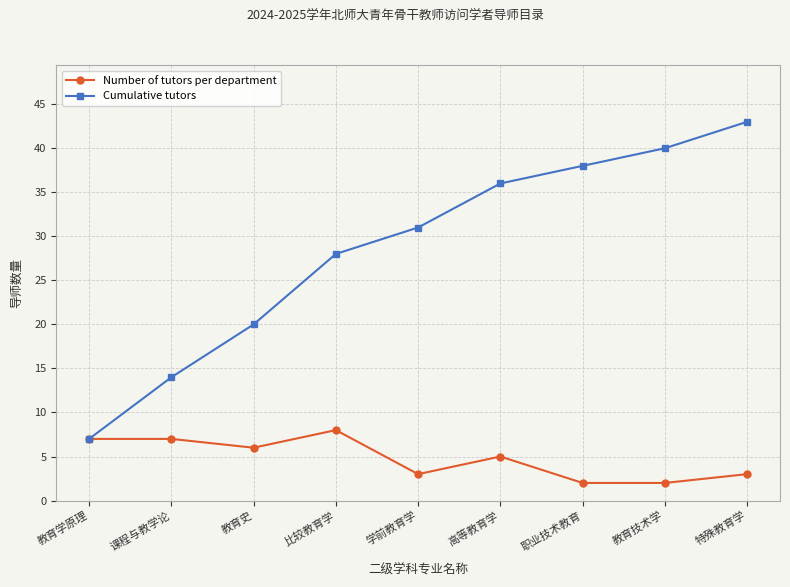

What is the greatest value displayed?

43